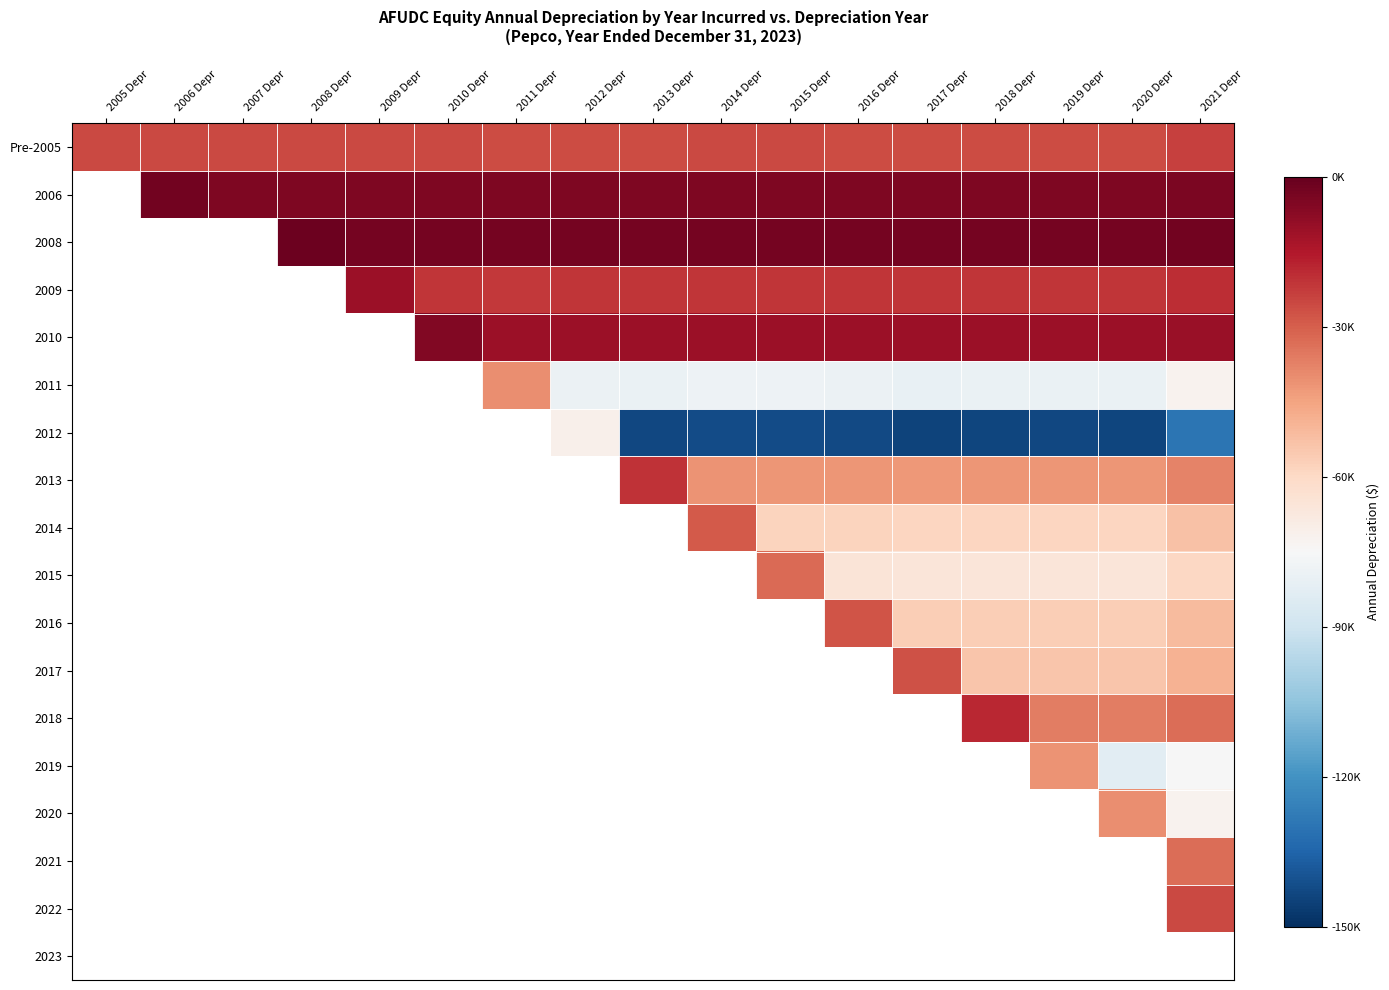

Rank the series at 2016 Depr from highest to lowest value.

2008, 2006, 2010, 2009, Pre-2005, 2016, 2013, 2014, 2011, 2012, 2017, 2018, 2019, 2020, 2021, 2022, 2023, 2015